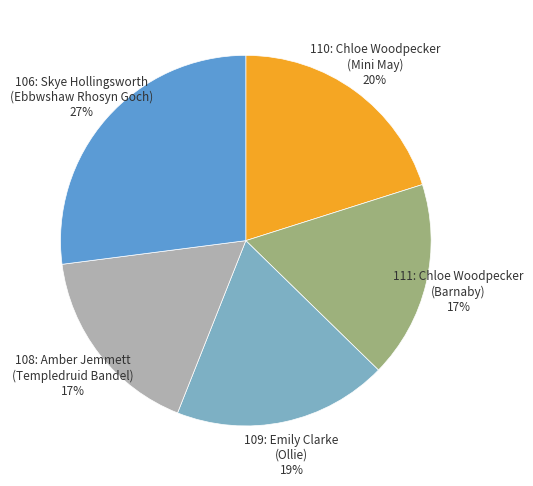

Does any single category account for the majority?

No